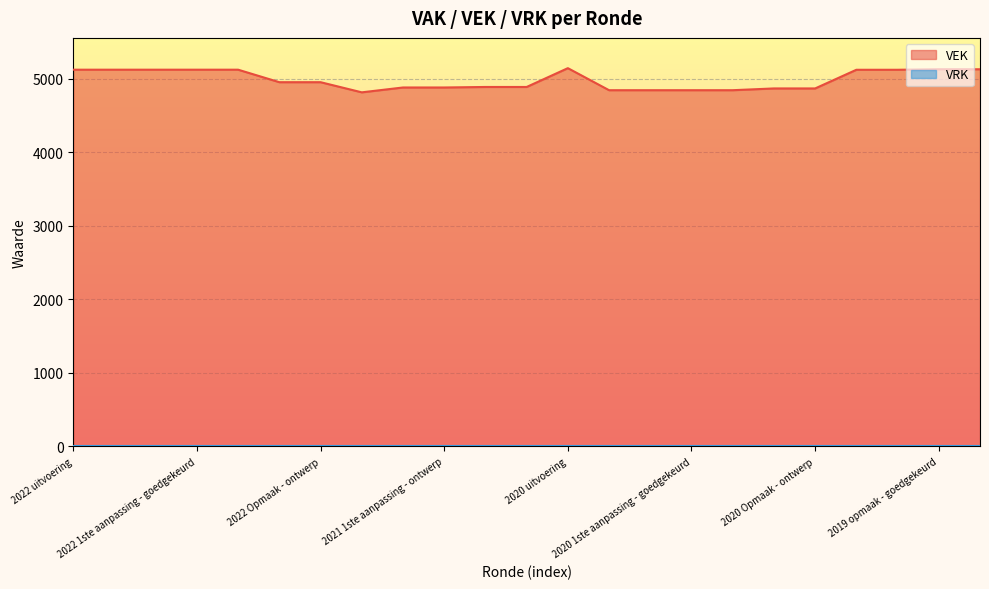

How many interior local peaks (higher than both neighbors) does the data have?

1